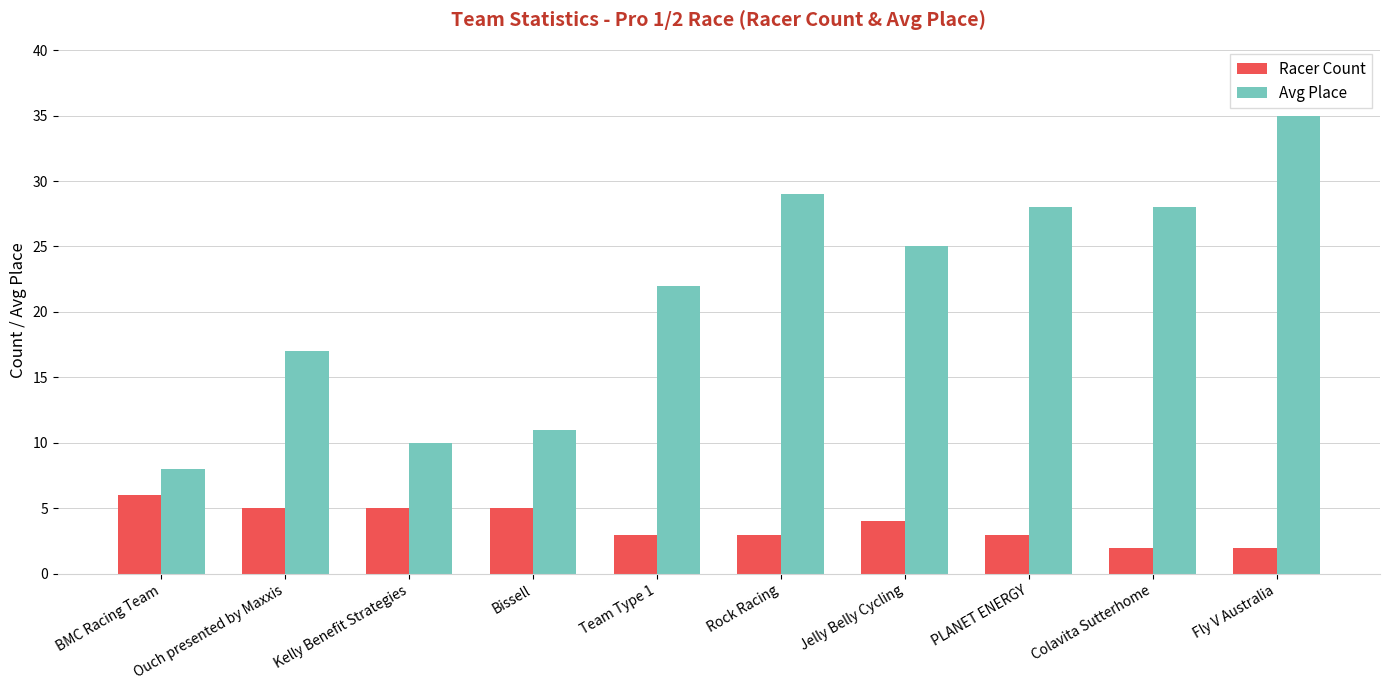

Reading left to right, what are all the values shown in this chart?

Racer Count: 6	5	5	5	3	3	4	3	2	2
Avg Place: 8	17	10	11	22	29	25	28	28	35